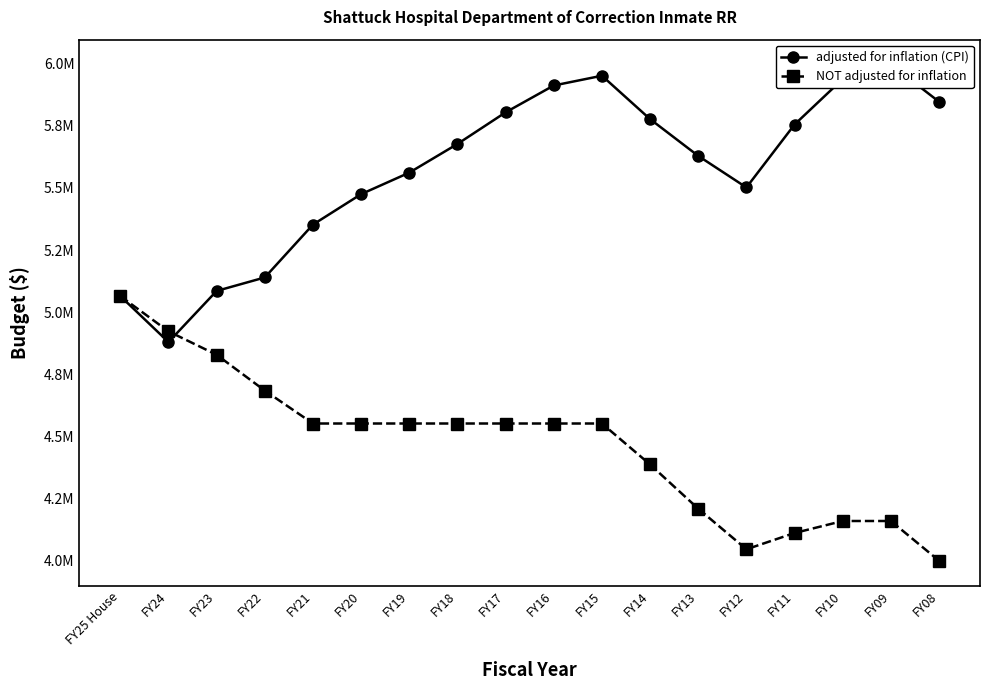

What is the greatest value displayed?

5996342